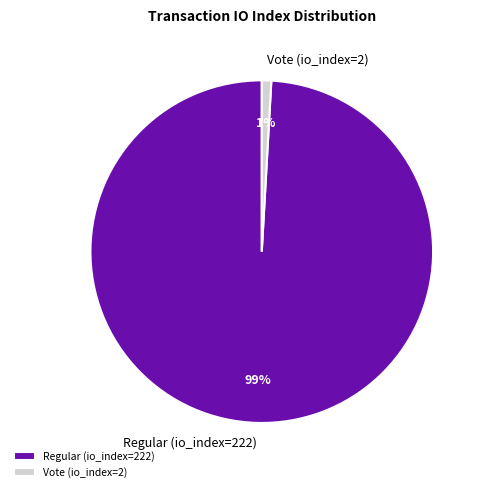

Which has a higher value, Vote (io_index=2) or Regular (io_index=222)?

Regular (io_index=222)